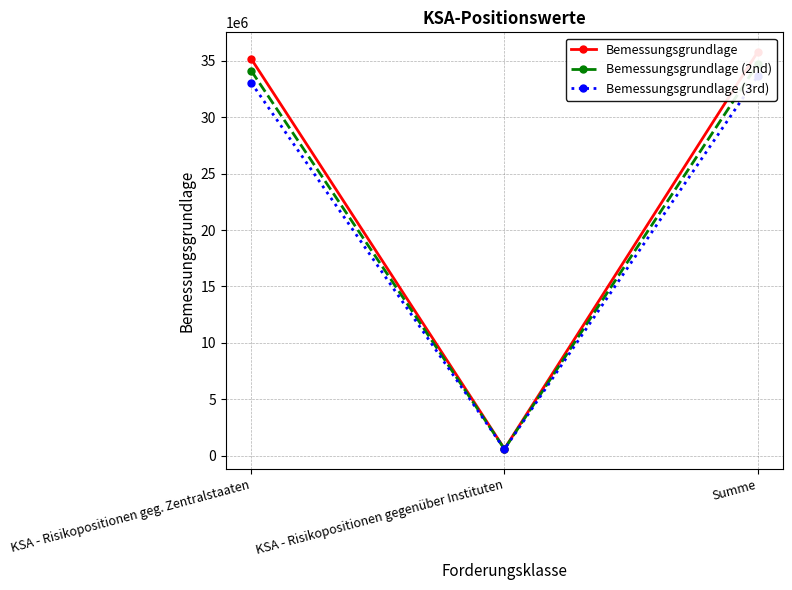

What is the difference between the maximum and minimum values in the Bemessungsgrundlage series?

35155593.8